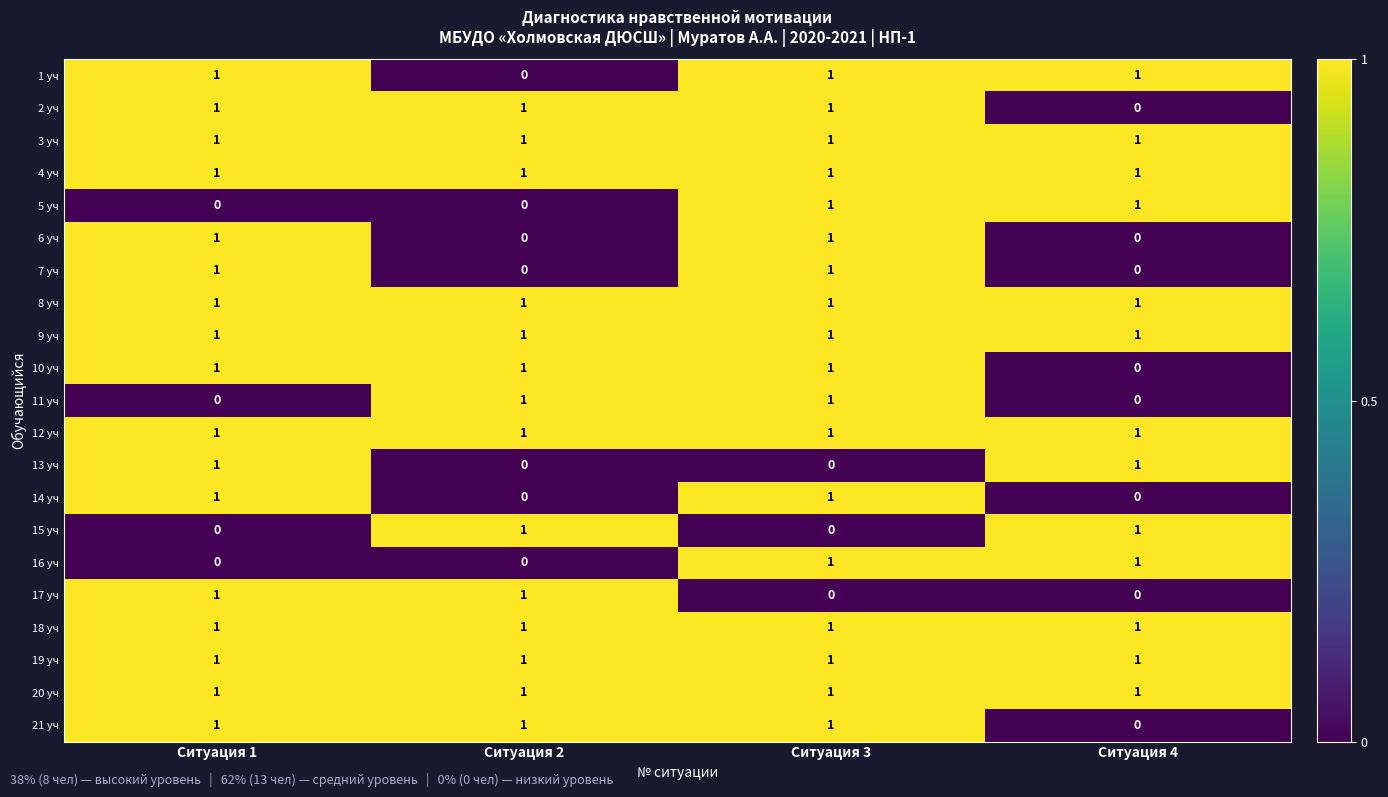

True or false: 16 уч has a value of 0 at Ситуация 1.

True